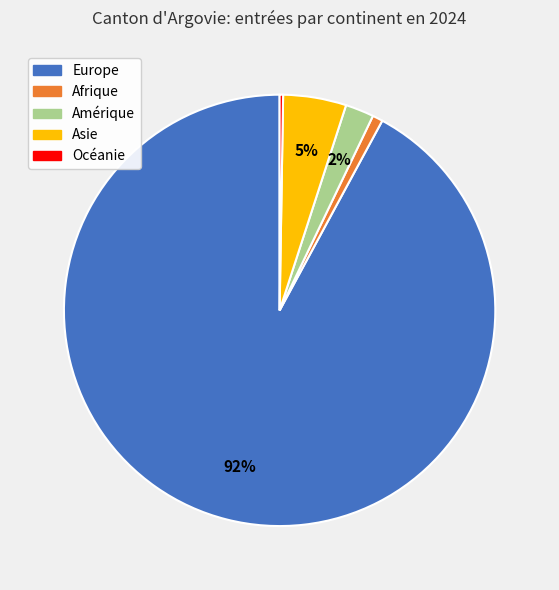

Which slice is the largest?

Europe